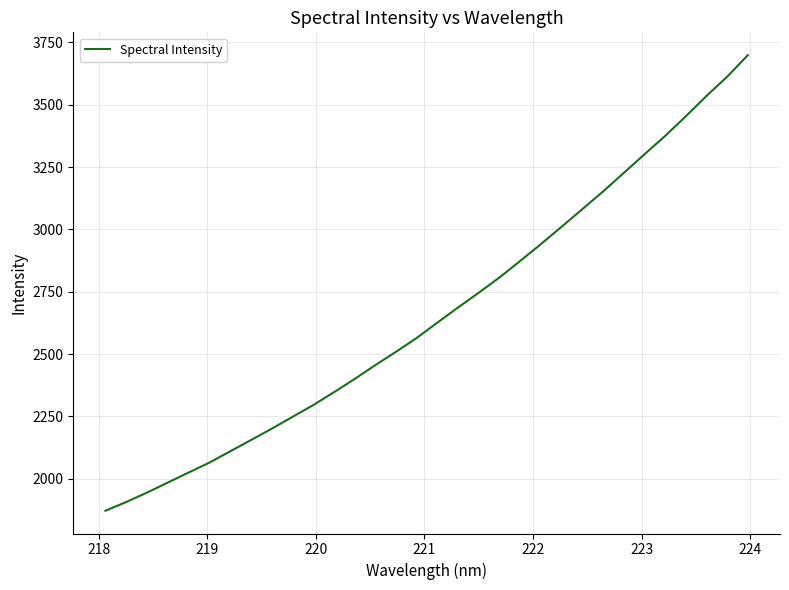

Is this an area chart (filled region under the line)?

No